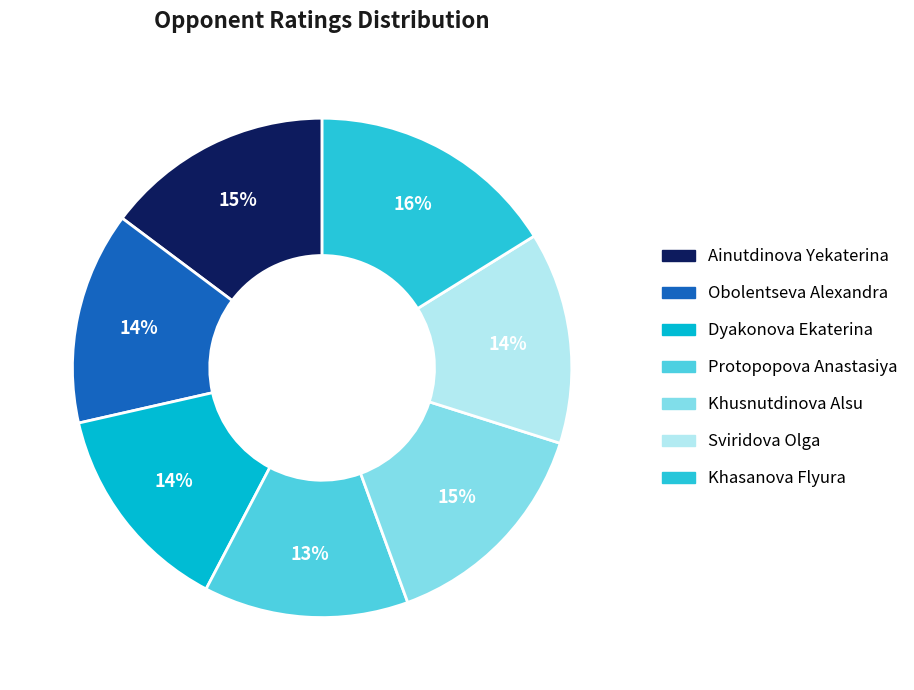

To the nearest percent, what percentage of the pie is Ainutdinova Yekaterina?

15%